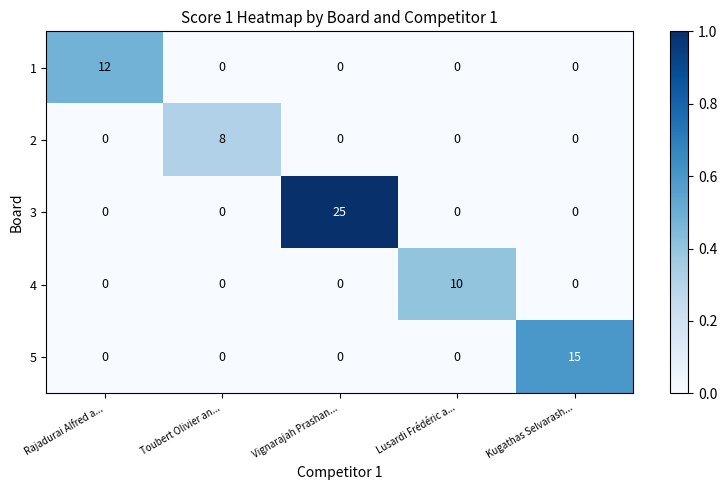

At how many categories does at least one series exceed 0?

5